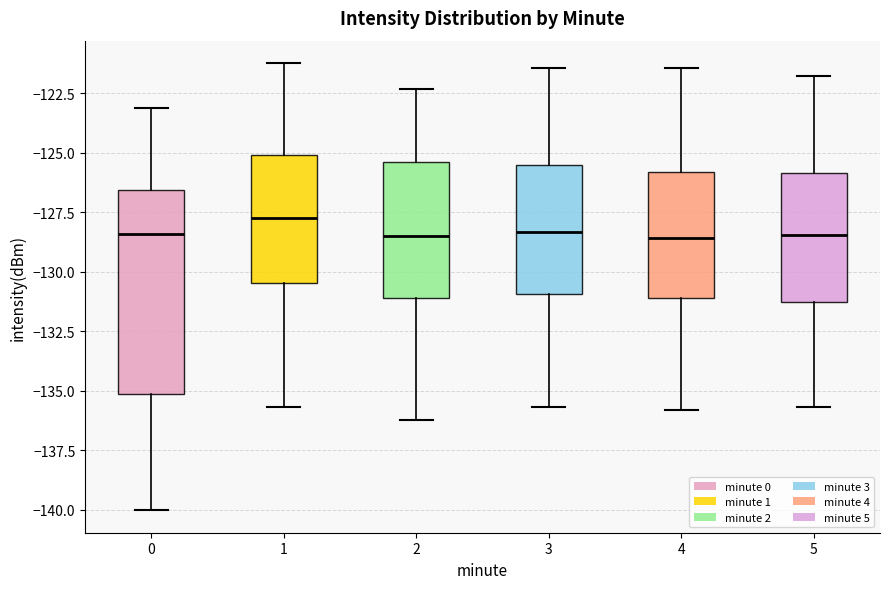

Which box is the tallest, from its lower edge to its upper edge?

0